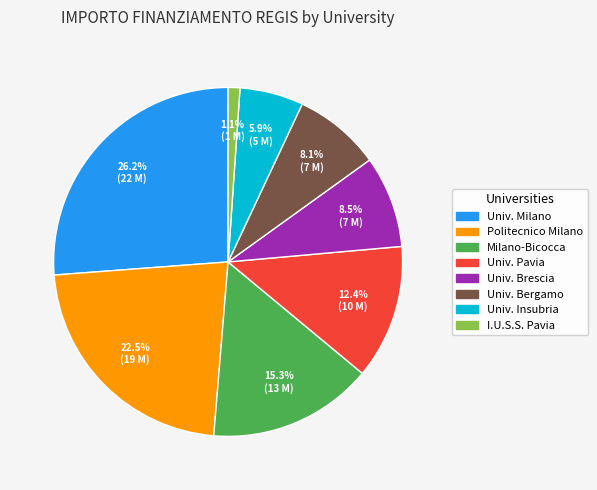

How many segments does this pie chart have?

8